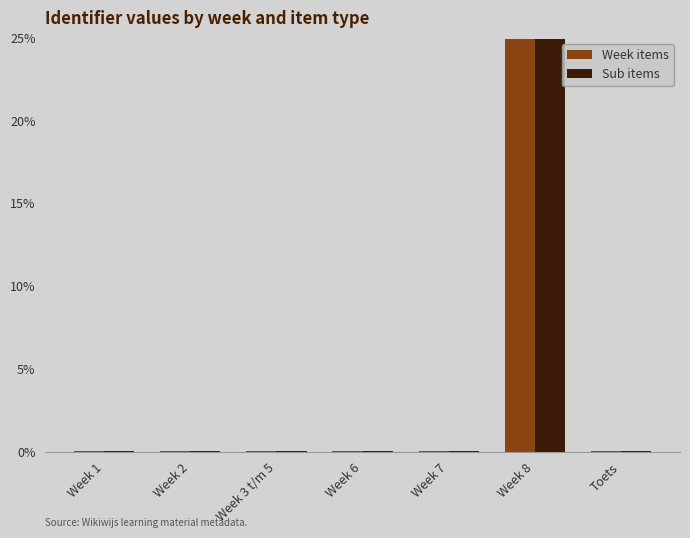

Is the value of Week items at Week 8 greater than the value of Sub items at Week 1?

Yes